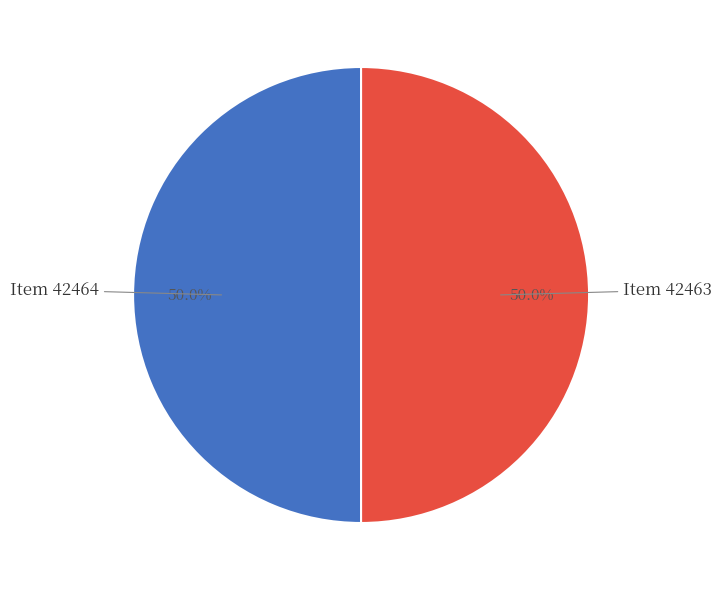

How many segments does this pie chart have?

2